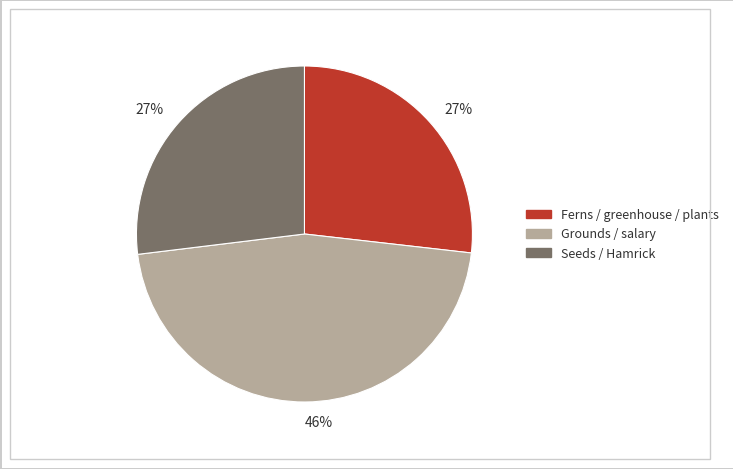

To the nearest percent, what is the average slice percentage?

33%